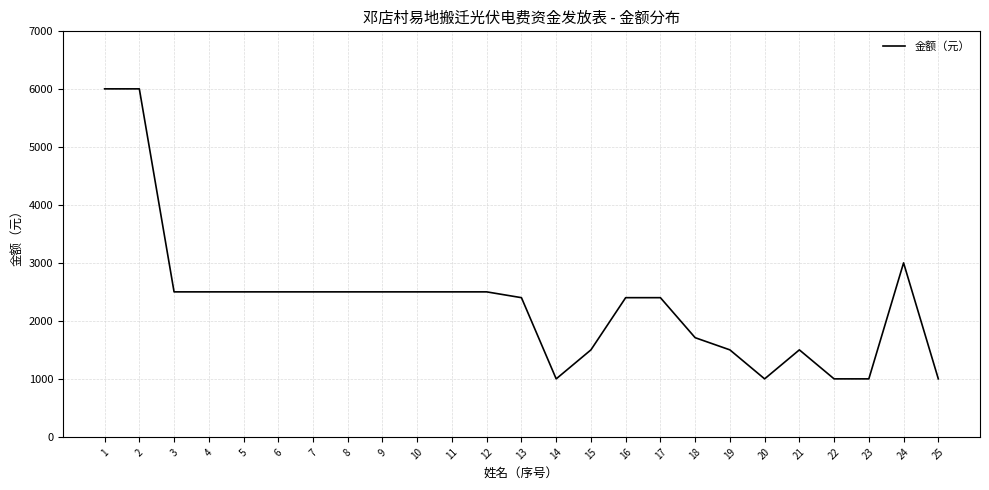

What is the difference between the maximum and minimum values?

5000